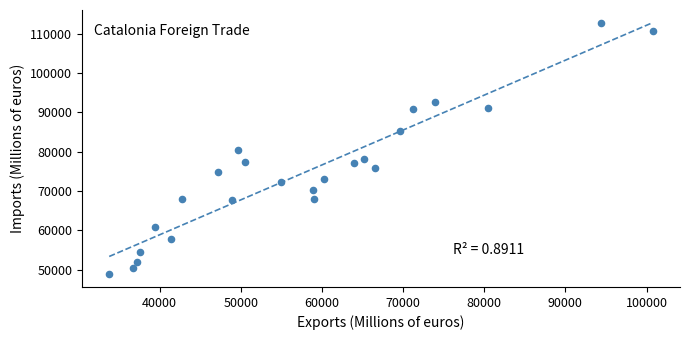

What is the range of Y values (max minus min)?

63996.5